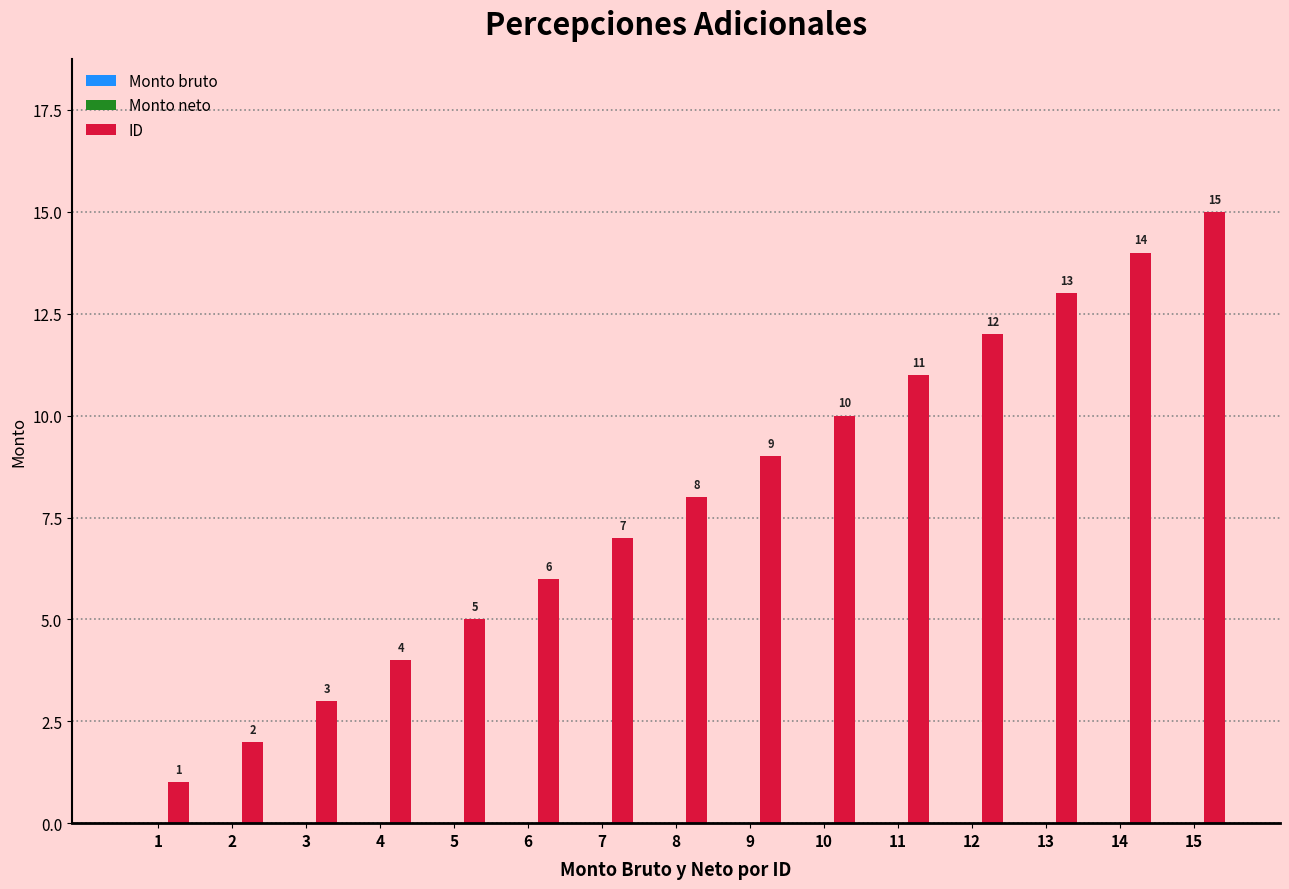

What is the maximum value shown in the chart?

15